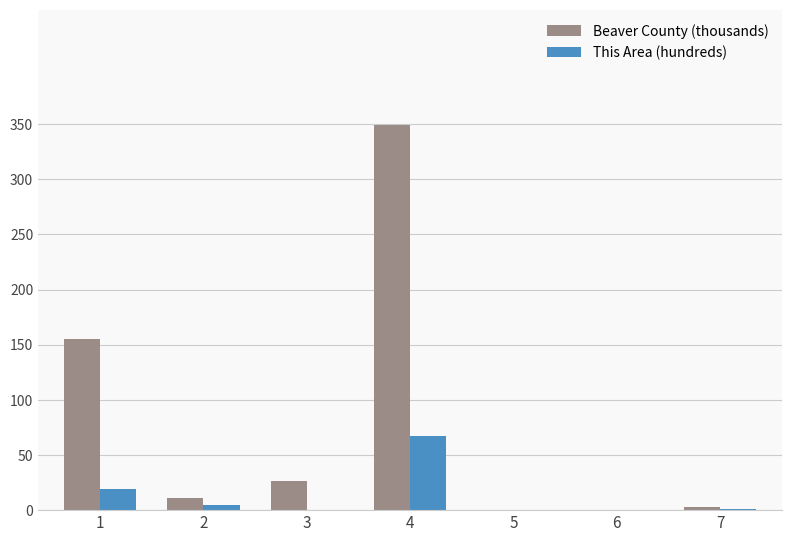

What is the maximum value shown in the chart?

349.1